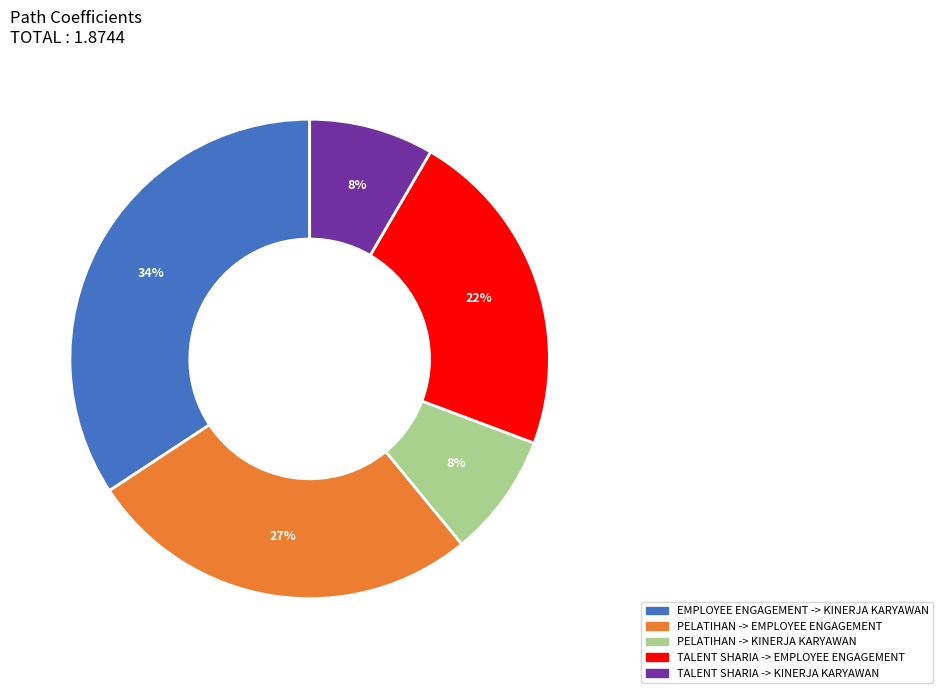

To the nearest percent, what percentage of the pie is TALENT SHARIA -> EMPLOYEE ENGAGEMENT?

22%